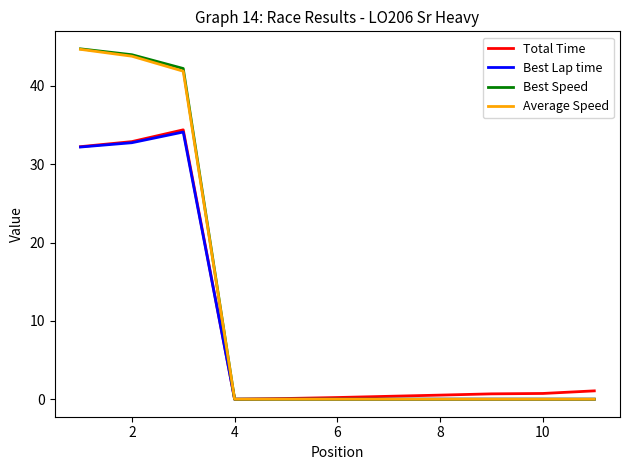

Which series has the largest range (max minus min)?

Best Speed